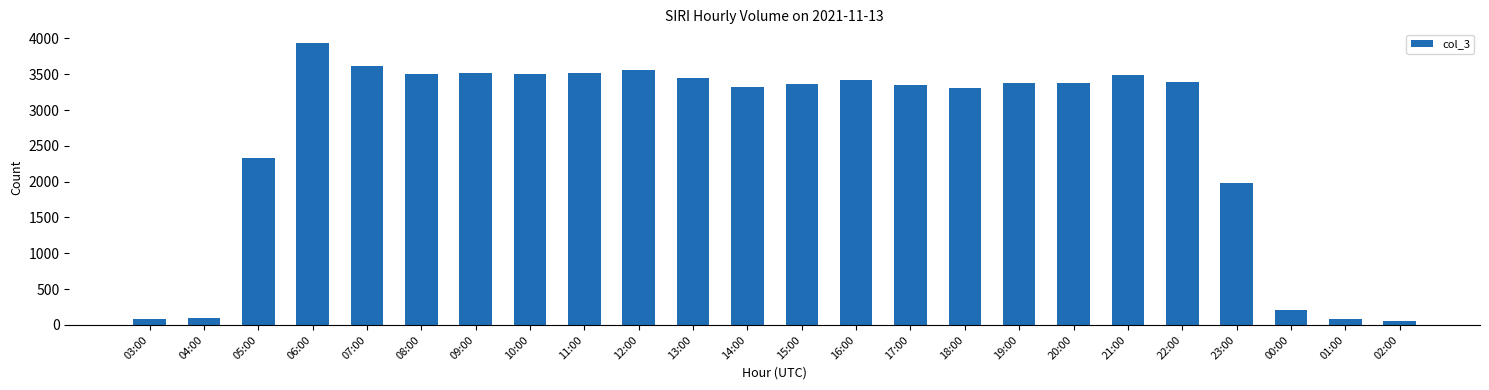

What is the greatest value displayed?

3930